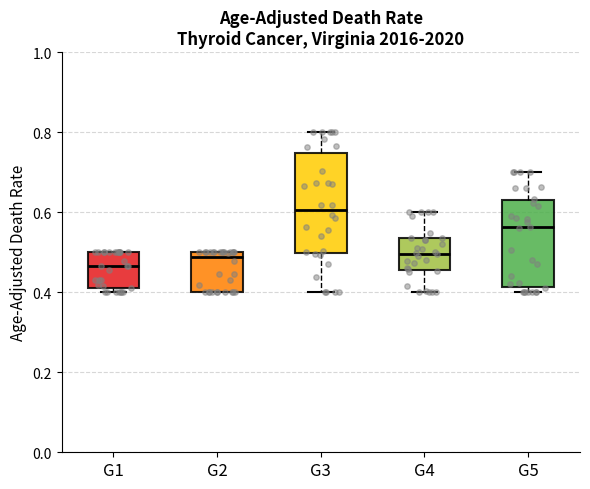

Which box is the tallest, from its lower edge to its upper edge?

G3